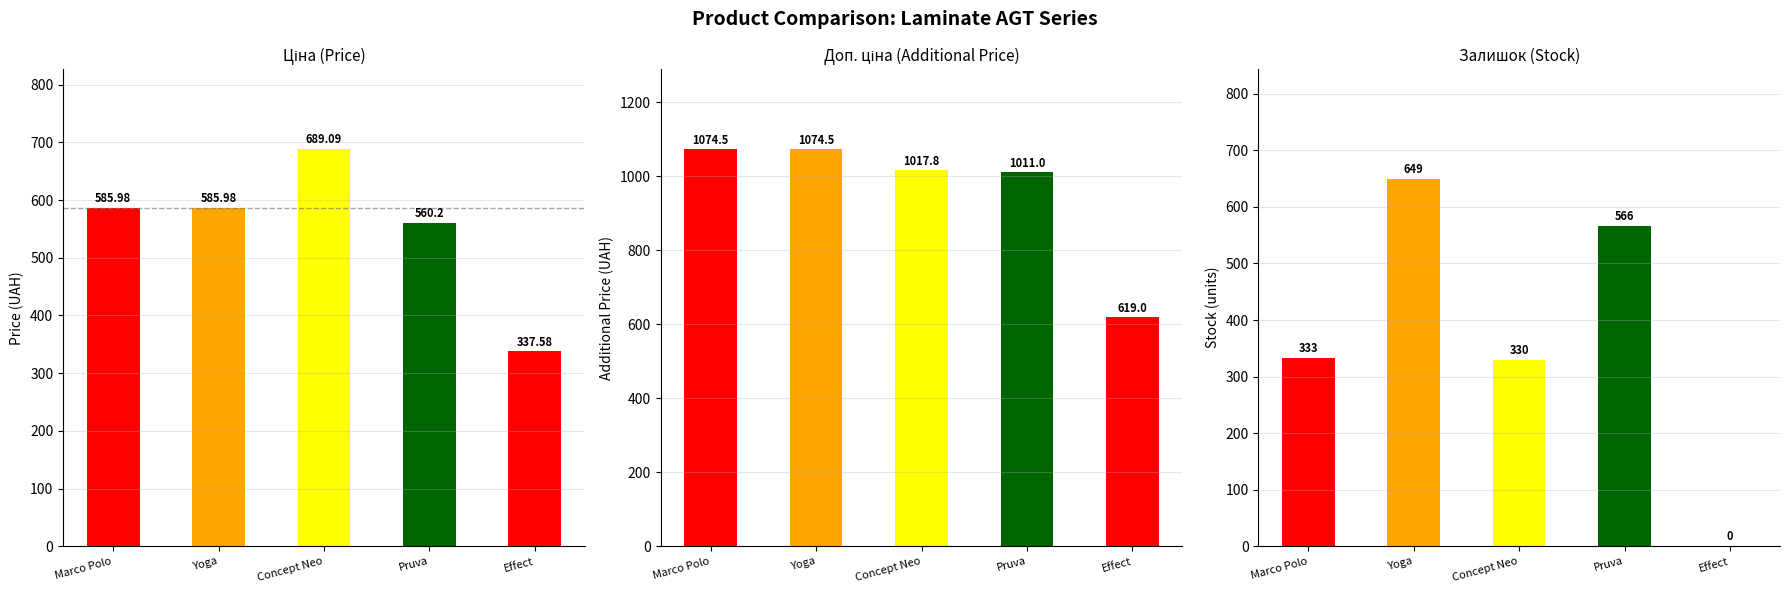

Where is Залишок nearest to the value 324?

Concept Neo